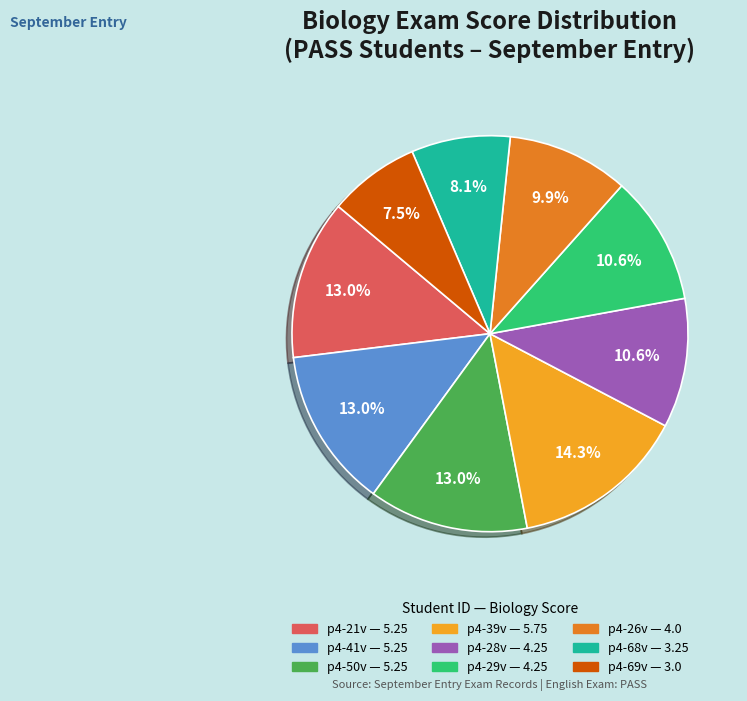

Does any single category account for the majority?

No